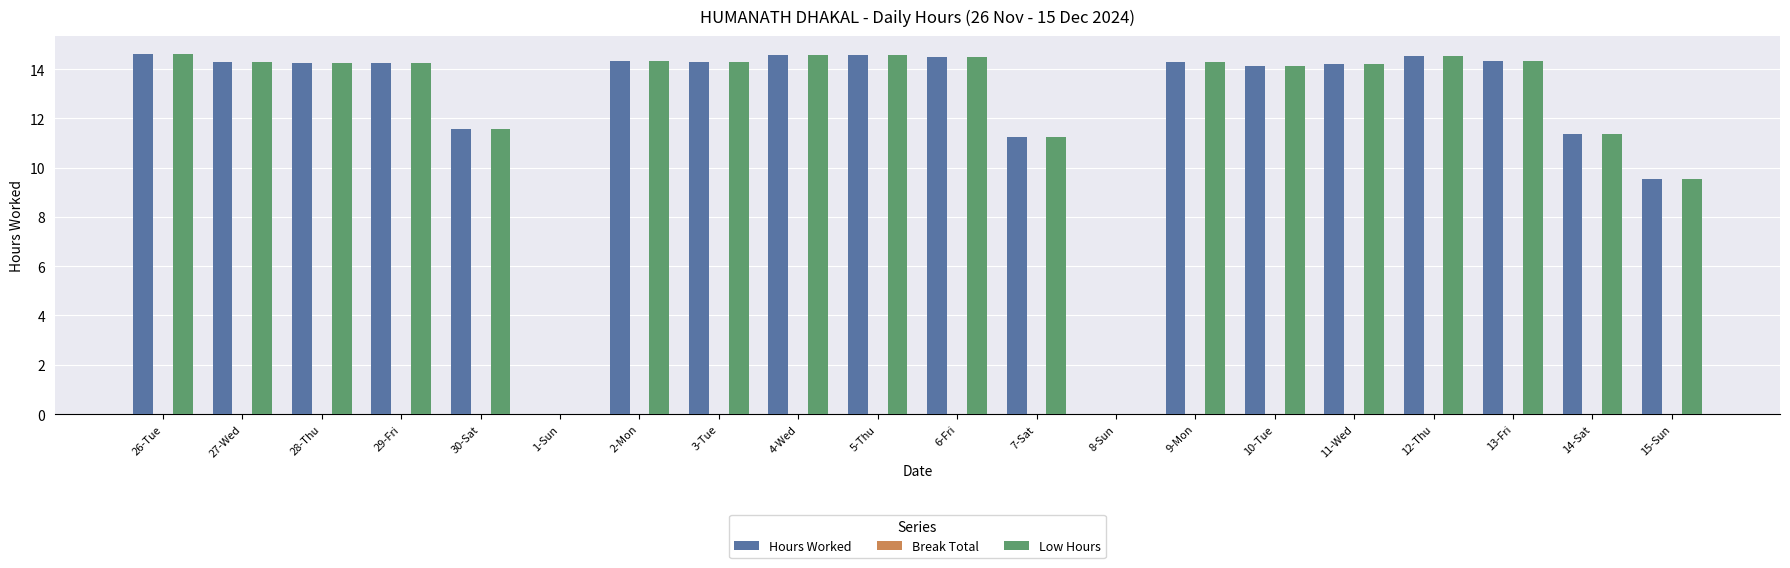

What is the sum of all Hours Worked values?

244.9